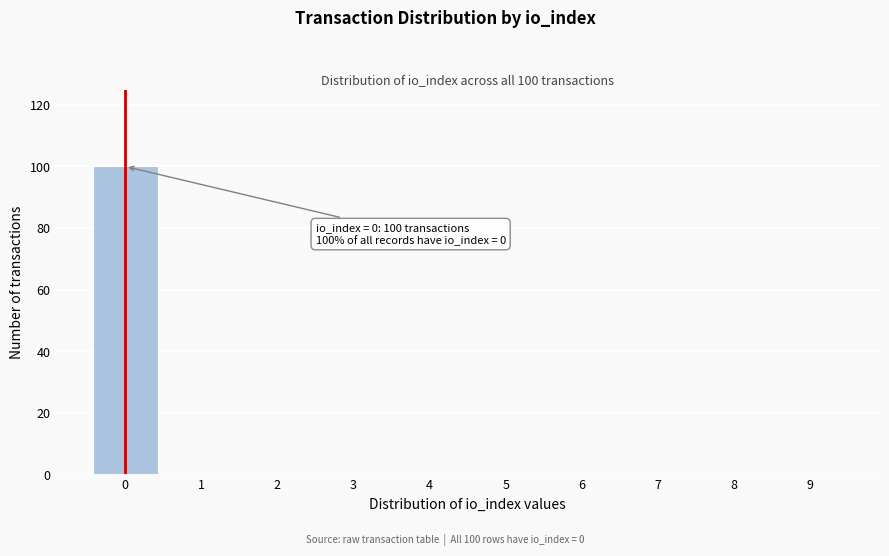

Reading left to right, extract all data points from this chart.

0=100	1=0	2=0	3=0	4=0	5=0	6=0	7=0	8=0	9=0